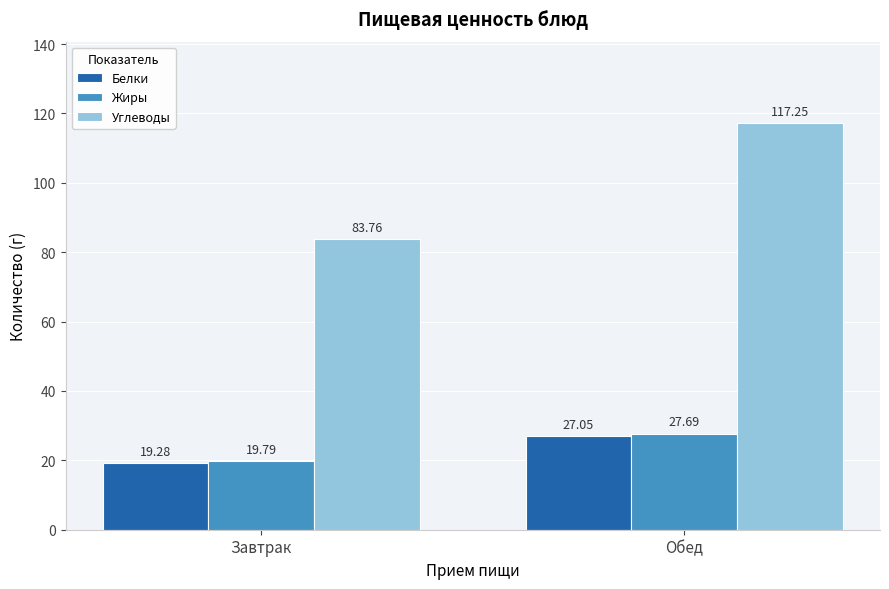

Rank the series by their maximum value, from lowest to highest.

Белки, Жиры, Углеводы